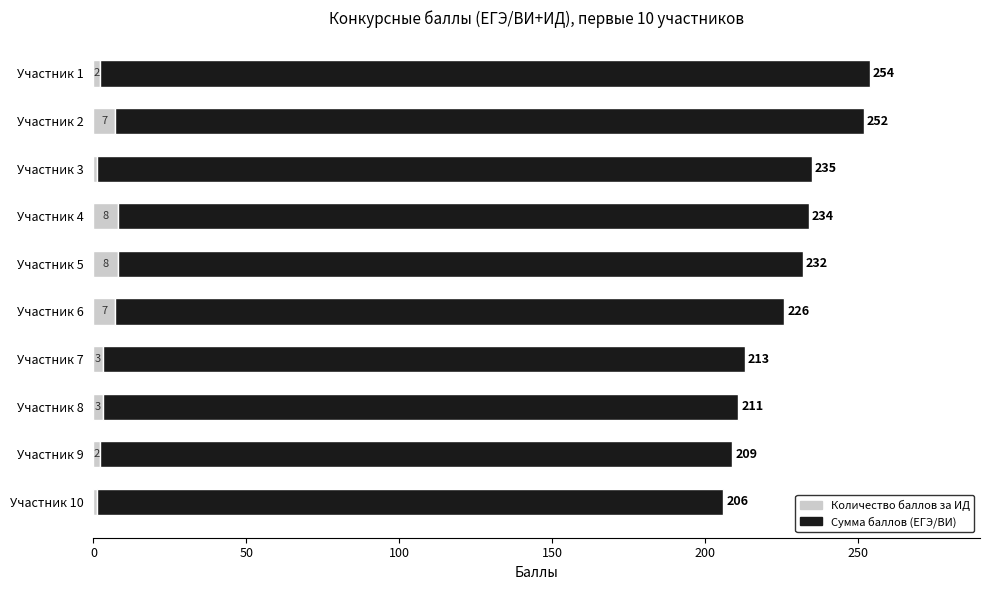

What is the minimum value for Количество баллов за ИД?

1